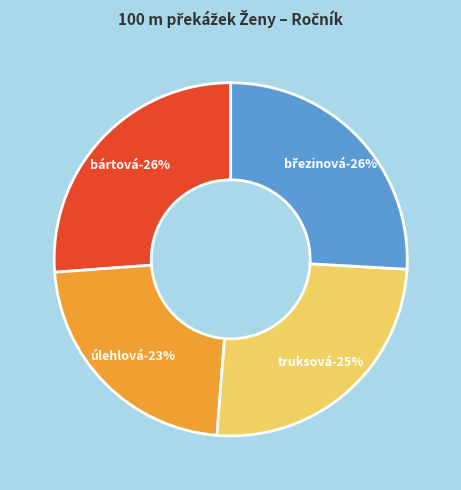

Is there a majority slice in this chart?

No